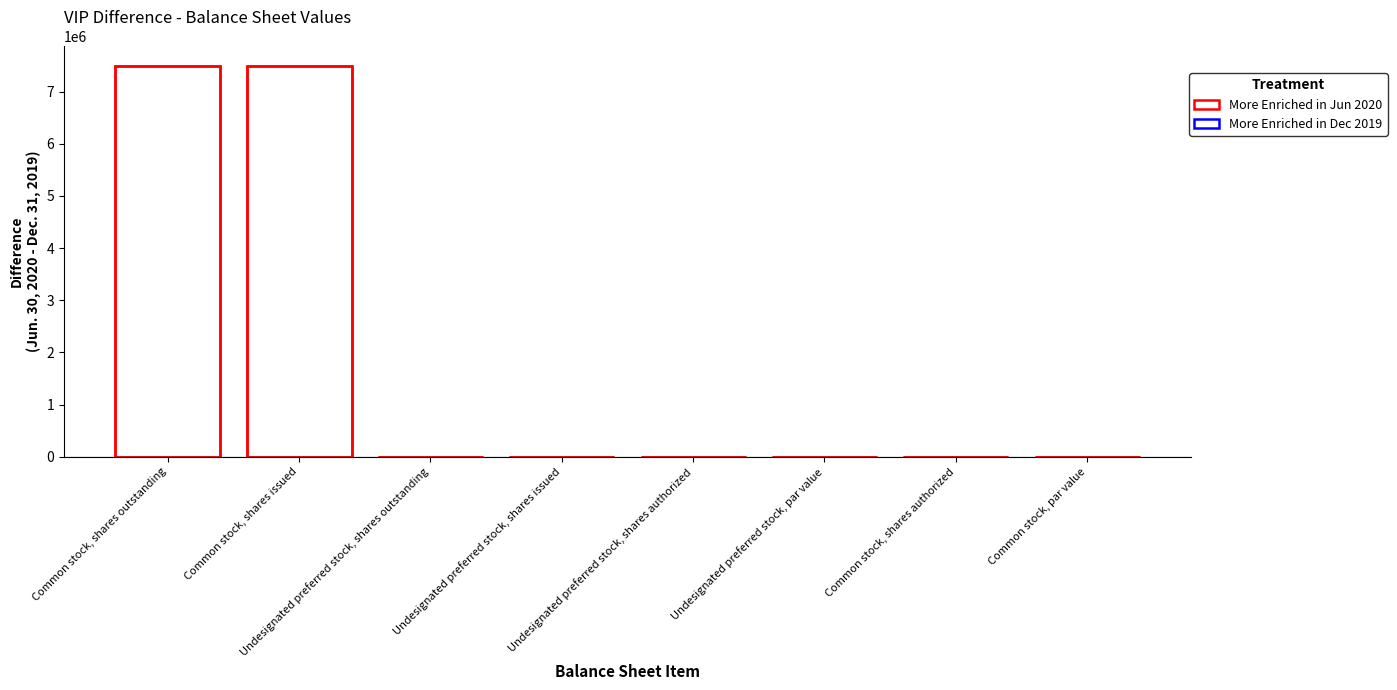

List the labels in order of value, smallest first.

Undesignated preferred stock, shares outstanding, Undesignated preferred stock, shares issued, Undesignated preferred stock, shares authorized, Undesignated preferred stock, par value, Common stock, shares authorized, Common stock, par value, Common stock, shares outstanding, Common stock, shares issued